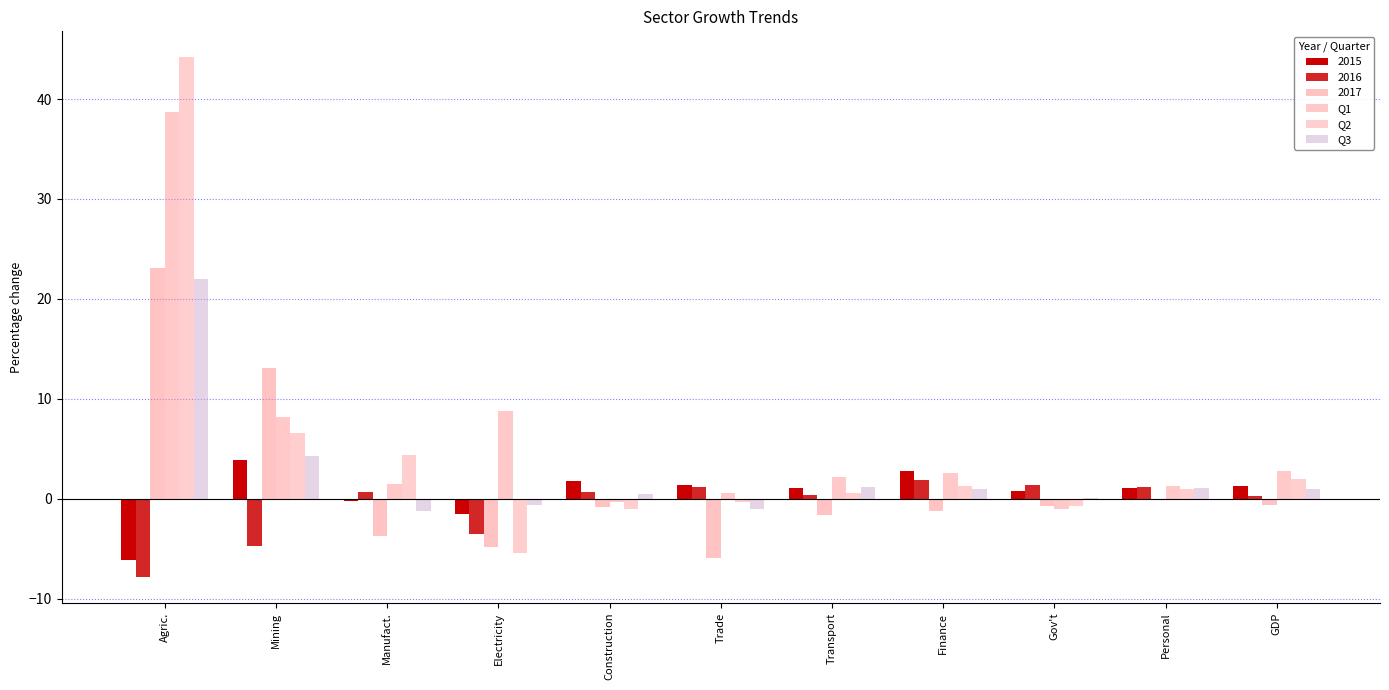

True or false: Q3 has a value of -1.1 at Electricity.

False